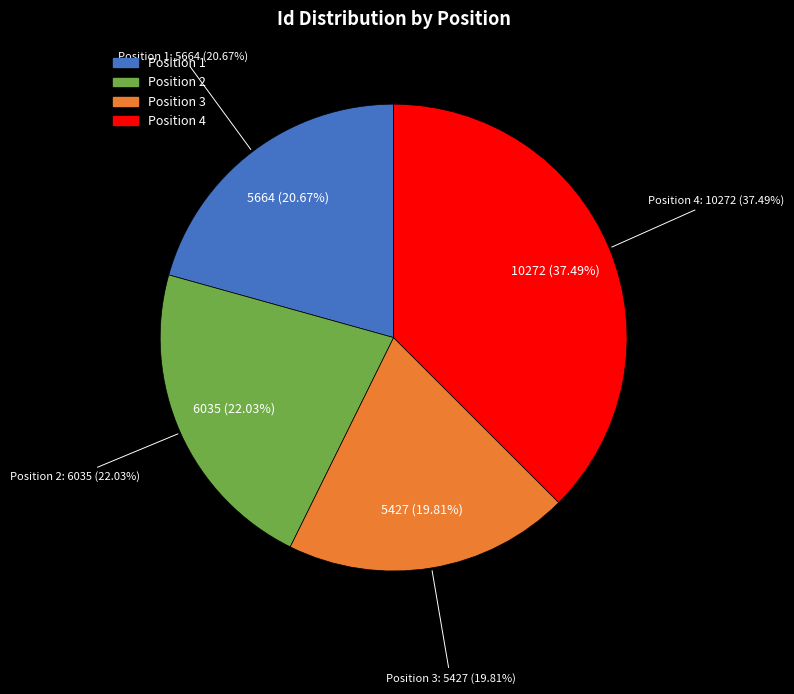

How many segments does this pie chart have?

4